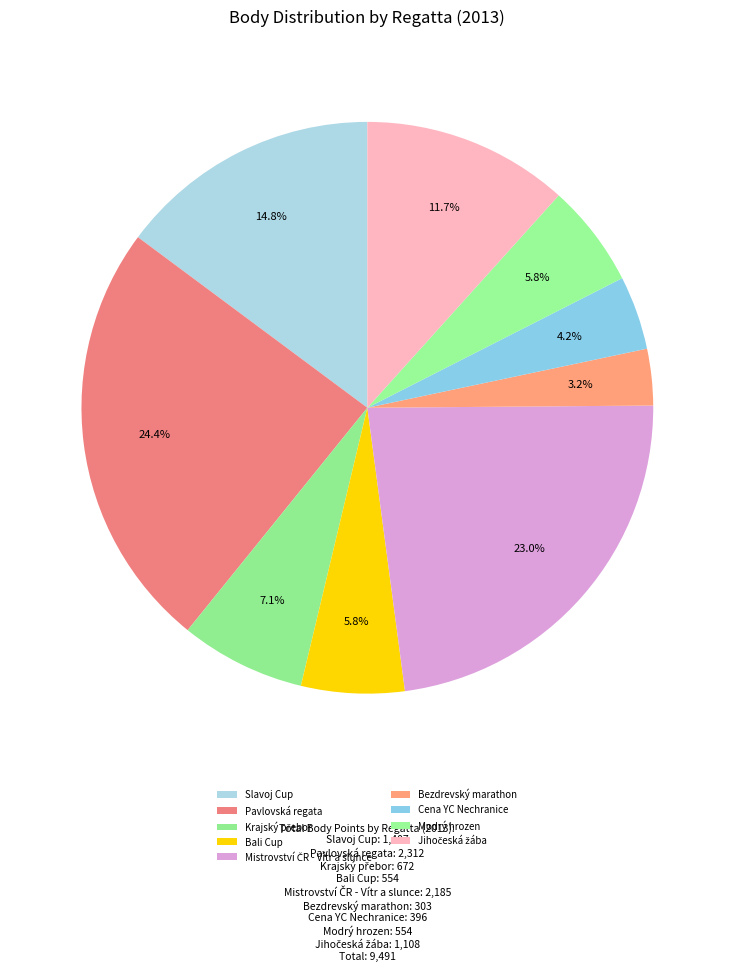

Does Mistrovství ČR - Vítr a slunce represent more than half of the total?

No